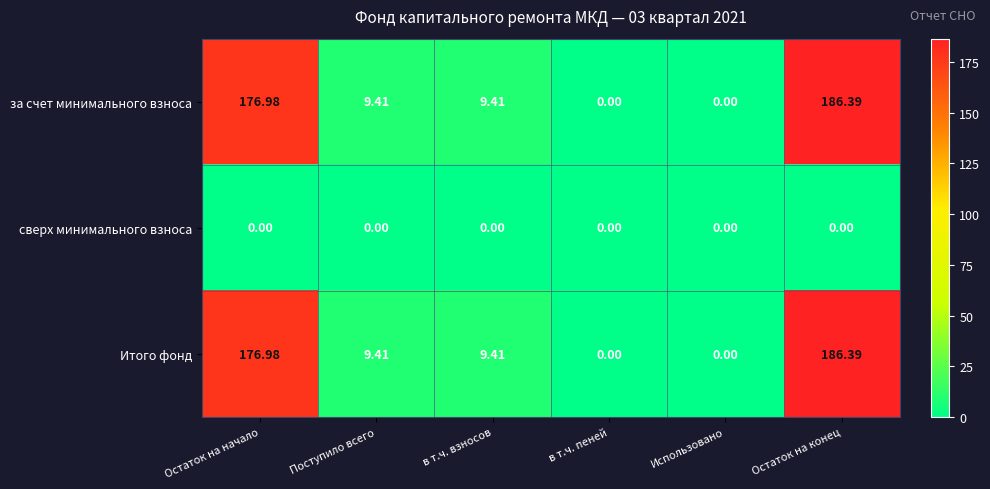

Which category has the highest value across all series?

Остаток на конец